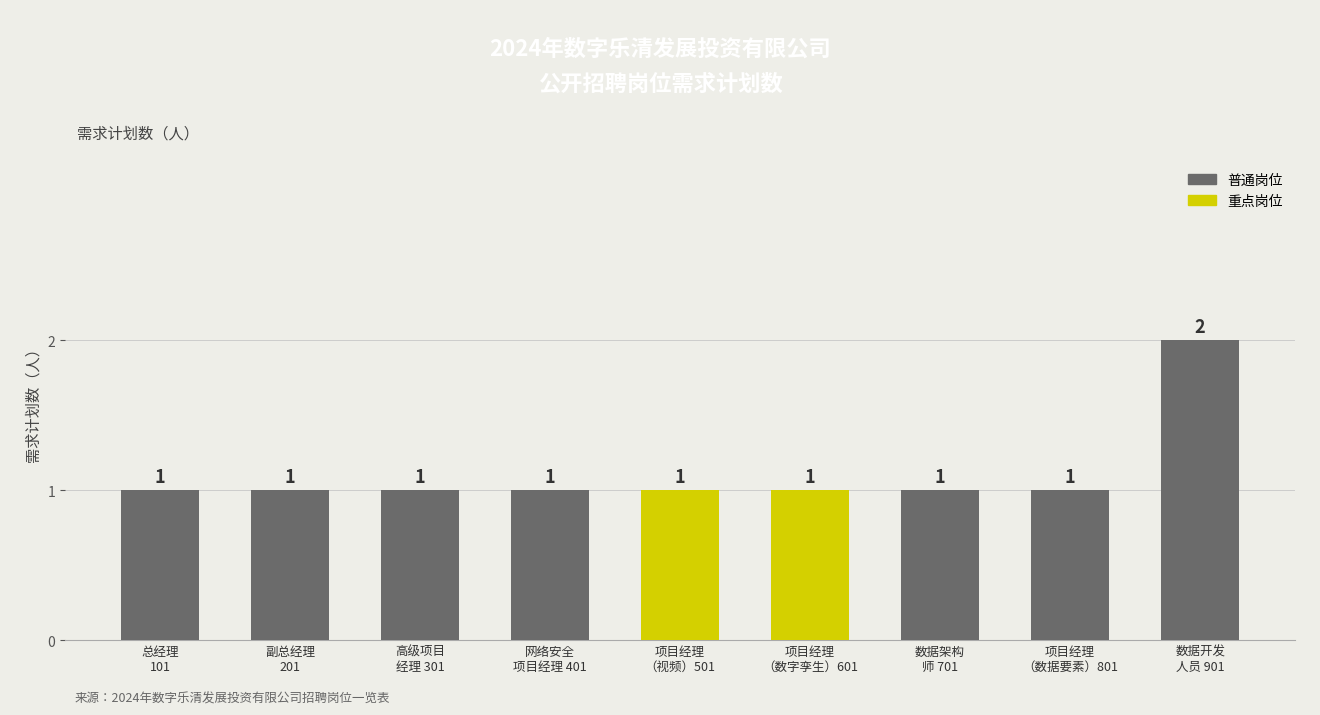

Reading left to right, extract all data points from this chart.

1	1	1	1	1	1	1	1	2